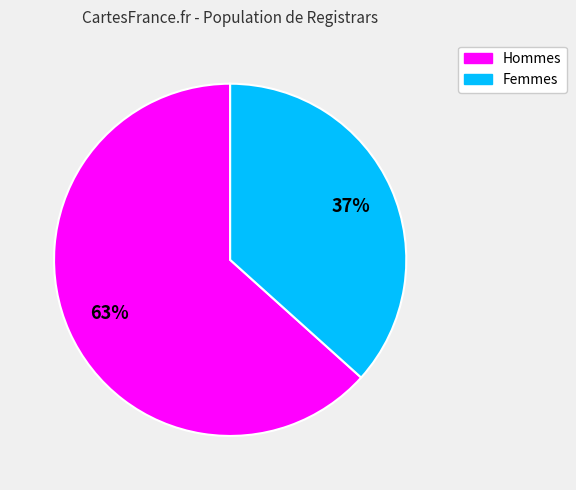

To the nearest percent, what is the average slice percentage?

50%